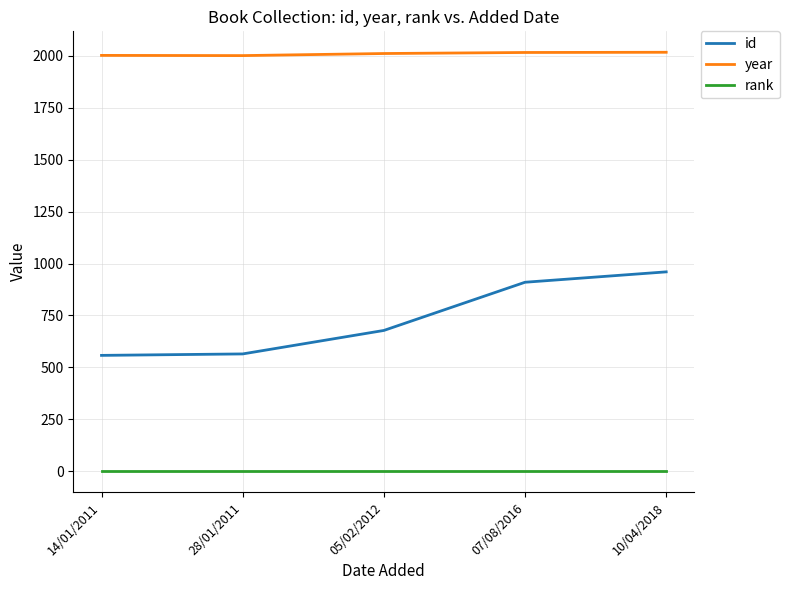

What is the lowest value of the rank series?

1